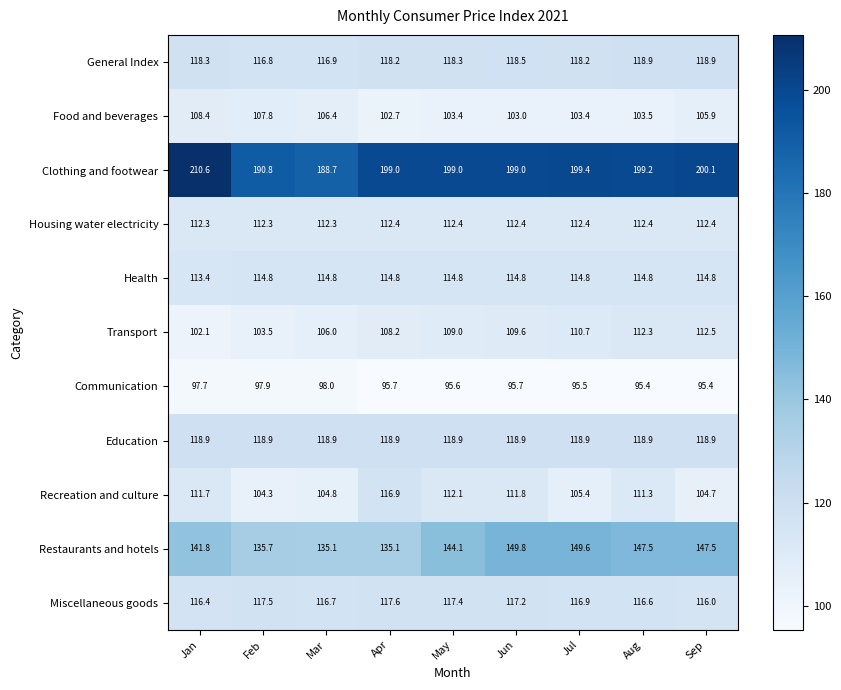

Which series has the widest spread of values?

Clothing and footwear